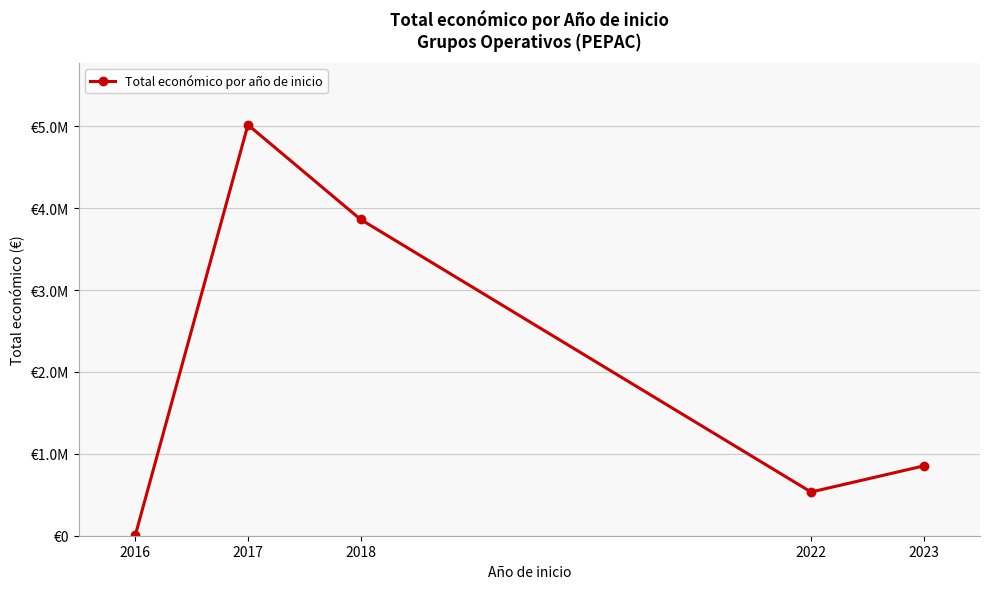

What is the change in value from 2018 to 2022?

-3328789